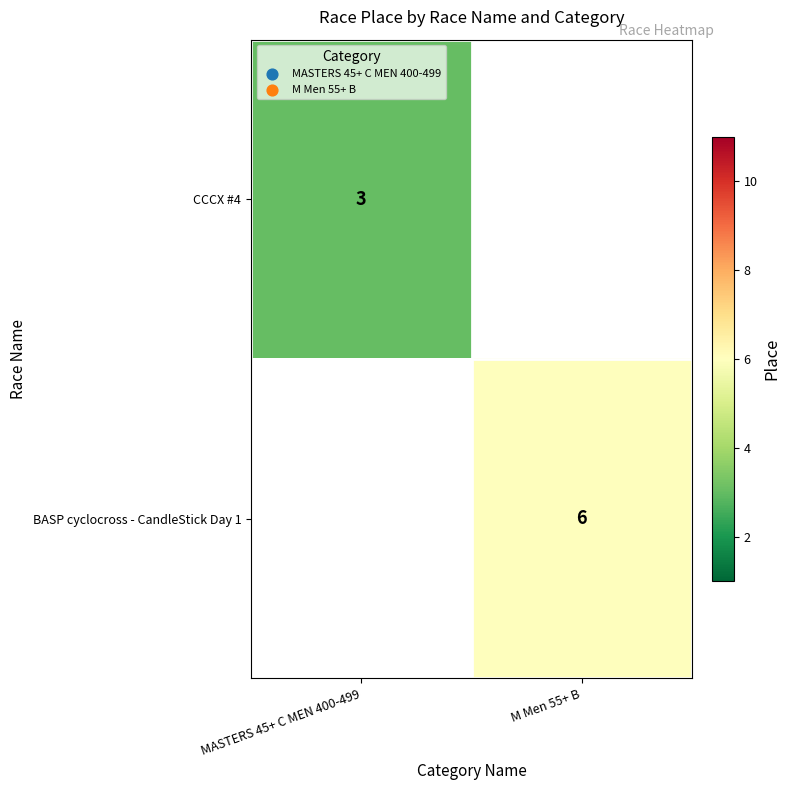

Is the value of CCCX #4 at MASTERS 45+ C MEN 400-499 greater than the value of BASP cyclocross - CandleStick Day 1 at M Men 55+ B?

No